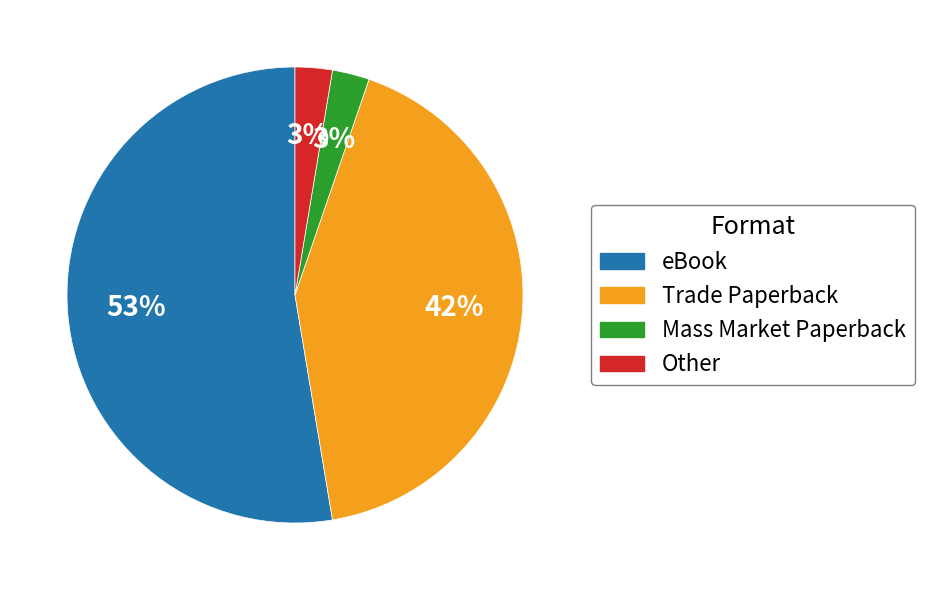

Does any single category account for the majority?

Yes